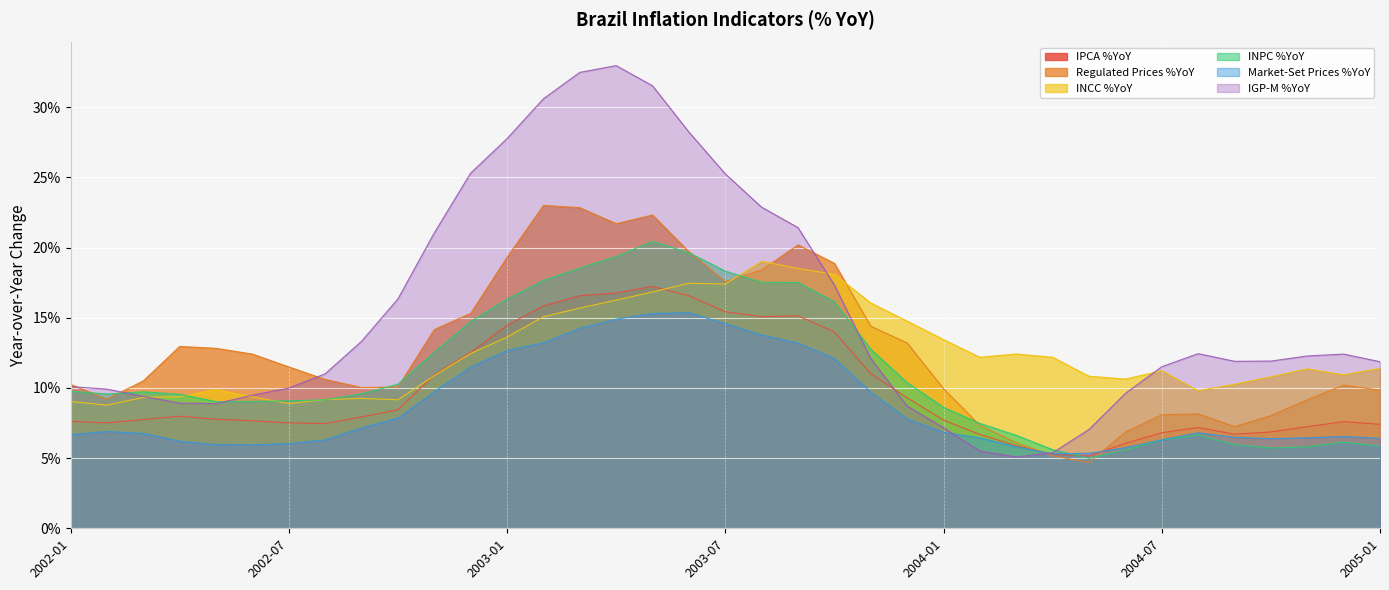

Reading left to right, what are all the values shown in this chart?

IPCA %YoY: 2002-01=0.1	2002-02=0.1	2002-03=0.1	2002-04=0.1	2002-05=0.1	2002-06=0.1	2002-07=0.1	2002-08=0.1	2002-09=0.1	2002-10=0.1	2002-11=0.1	2002-12=0.1	2003-01=0.1	2003-02=0.2	2003-03=0.2	2003-04=0.2	2003-05=0.2	2003-06=0.2	2003-07=0.2	2003-08=0.2	2003-09=0.2	2003-10=0.1	2003-11=0.1	2003-12=0.1	2004-01=0.1	2004-02=0.1	2004-03=0.1	2004-04=0.1	2004-05=0.1	2004-06=0.1	2004-07=0.1	2004-08=0.1	2004-09=0.1	2004-10=0.1	2004-11=0.1	2004-12=0.1	2005-01=0.1
Regulated Prices %YoY: 2002-01=0.1	2002-02=0.1	2002-03=0.1	2002-04=0.1	2002-05=0.1	2002-06=0.1	2002-07=0.1	2002-08=0.1	2002-09=0.1	2002-10=0.1	2002-11=0.1	2002-12=0.2	2003-01=0.2	2003-02=0.2	2003-03=0.2	2003-04=0.2	2003-05=0.2	2003-06=0.2	2003-07=0.2	2003-08=0.2	2003-09=0.2	2003-10=0.2	2003-11=0.1	2003-12=0.1	2004-01=0.1	2004-02=0.1	2004-03=0.1	2004-04=0.1	2004-05=0.0	2004-06=0.1	2004-07=0.1	2004-08=0.1	2004-09=0.1	2004-10=0.1	2004-11=0.1	2004-12=0.1	2005-01=0.1
INCC %YoY: 2002-01=0.1	2002-02=0.1	2002-03=0.1	2002-04=0.1	2002-05=0.1	2002-06=0.1	2002-07=0.1	2002-08=0.1	2002-09=0.1	2002-10=0.1	2002-11=0.1	2002-12=0.1	2003-01=0.1	2003-02=0.2	2003-03=0.2	2003-04=0.2	2003-05=0.2	2003-06=0.2	2003-07=0.2	2003-08=0.2	2003-09=0.2	2003-10=0.2	2003-11=0.2	2003-12=0.1	2004-01=0.1	2004-02=0.1	2004-03=0.1	2004-04=0.1	2004-05=0.1	2004-06=0.1	2004-07=0.1	2004-08=0.1	2004-09=0.1	2004-10=0.1	2004-11=0.1	2004-12=0.1	2005-01=0.1
INPC %YoY: 2002-01=0.1	2002-02=0.1	2002-03=0.1	2002-04=0.1	2002-05=0.1	2002-06=0.1	2002-07=0.1	2002-08=0.1	2002-09=0.1	2002-10=0.1	2002-11=0.1	2002-12=0.1	2003-01=0.2	2003-02=0.2	2003-03=0.2	2003-04=0.2	2003-05=0.2	2003-06=0.2	2003-07=0.2	2003-08=0.2	2003-09=0.2	2003-10=0.2	2003-11=0.1	2003-12=0.1	2004-01=0.1	2004-02=0.1	2004-03=0.1	2004-04=0.1	2004-05=0.0	2004-06=0.1	2004-07=0.1	2004-08=0.1	2004-09=0.1	2004-10=0.1	2004-11=0.1	2004-12=0.1	2005-01=0.1
Market-Set Prices %YoY: 2002-01=0.1	2002-02=0.1	2002-03=0.1	2002-04=0.1	2002-05=0.1	2002-06=0.1	2002-07=0.1	2002-08=0.1	2002-09=0.1	2002-10=0.1	2002-11=0.1	2002-12=0.1	2003-01=0.1	2003-02=0.1	2003-03=0.1	2003-04=0.1	2003-05=0.2	2003-06=0.2	2003-07=0.1	2003-08=0.1	2003-09=0.1	2003-10=0.1	2003-11=0.1	2003-12=0.1	2004-01=0.1	2004-02=0.1	2004-03=0.1	2004-04=0.1	2004-05=0.1	2004-06=0.1	2004-07=0.1	2004-08=0.1	2004-09=0.1	2004-10=0.1	2004-11=0.1	2004-12=0.1	2005-01=0.1
IGP-M %YoY: 2002-01=0.1	2002-02=0.1	2002-03=0.1	2002-04=0.1	2002-05=0.1	2002-06=0.1	2002-07=0.1	2002-08=0.1	2002-09=0.1	2002-10=0.2	2002-11=0.2	2002-12=0.3	2003-01=0.3	2003-02=0.3	2003-03=0.3	2003-04=0.3	2003-05=0.3	2003-06=0.3	2003-07=0.3	2003-08=0.2	2003-09=0.2	2003-10=0.2	2003-11=0.1	2003-12=0.1	2004-01=0.1	2004-02=0.1	2004-03=0.1	2004-04=0.1	2004-05=0.1	2004-06=0.1	2004-07=0.1	2004-08=0.1	2004-09=0.1	2004-10=0.1	2004-11=0.1	2004-12=0.1	2005-01=0.1